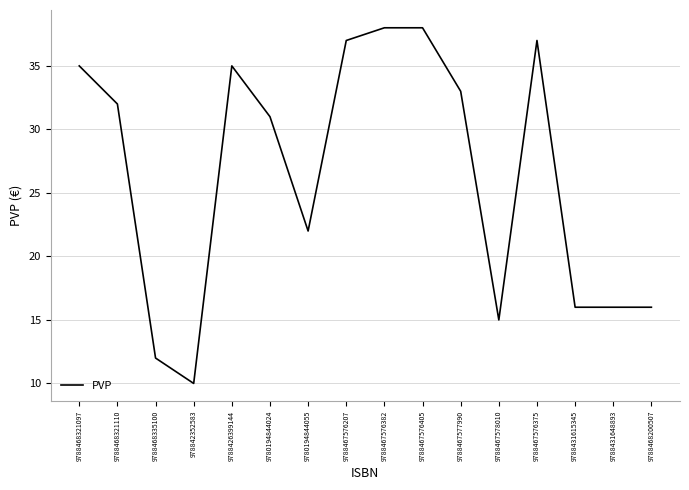

True or false: the data shows 12 at 9788468321110.

False